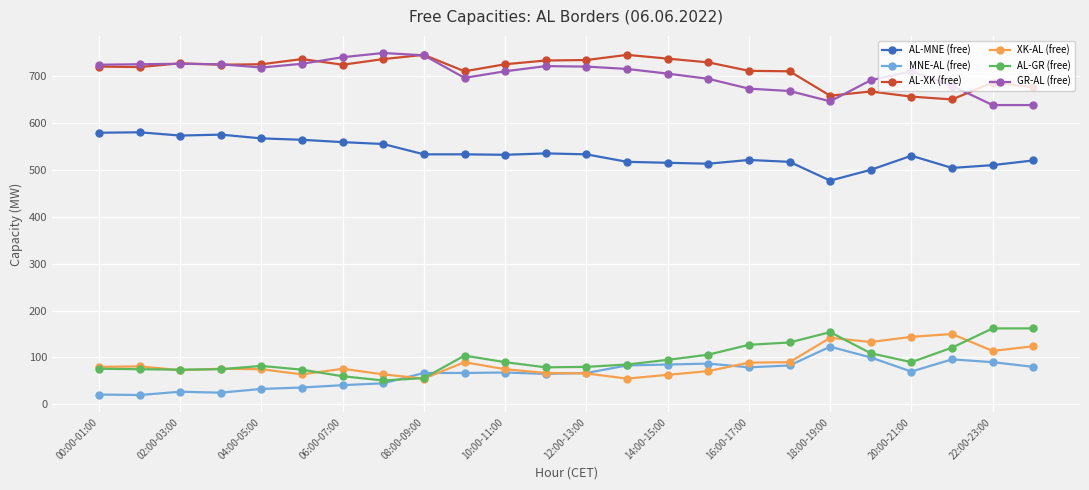

True or false: AL-XK (free) and AL-MNE (free) cross at least once.

False